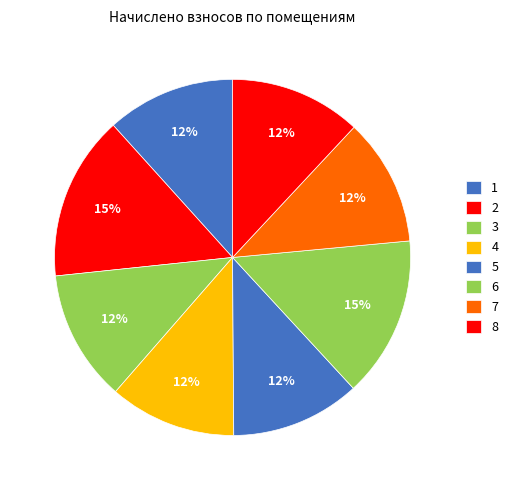

How many slices are in this pie chart?

8